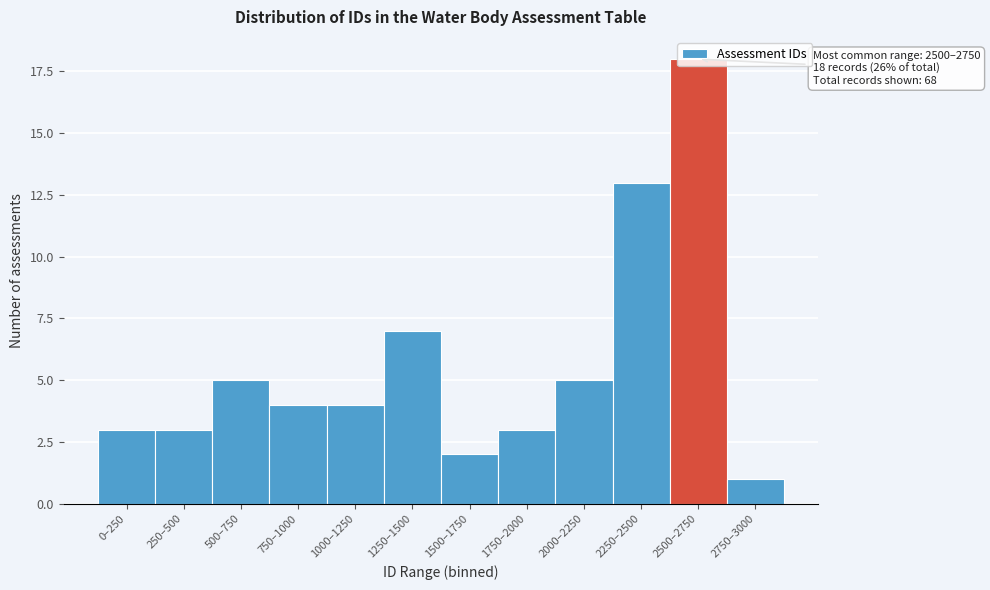

What is the sum of the values at 750–1000 and 2750–3000?

5